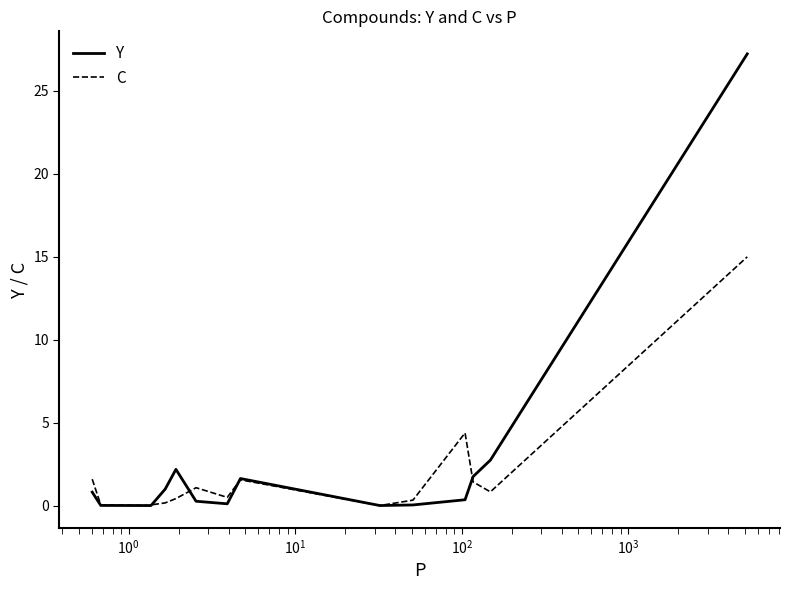

What is the maximum value shown in the chart?

27.2